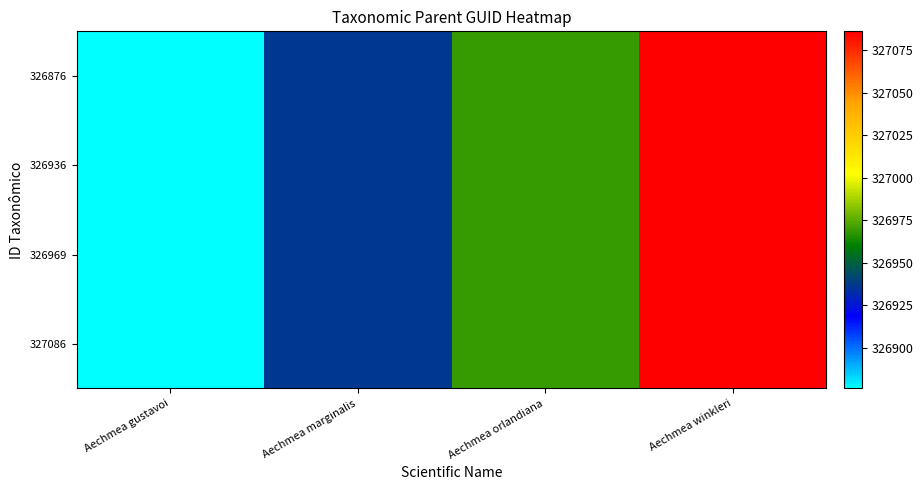

Which series changed the most between Aechmea gustavoi and Aechmea marginalis?

326876